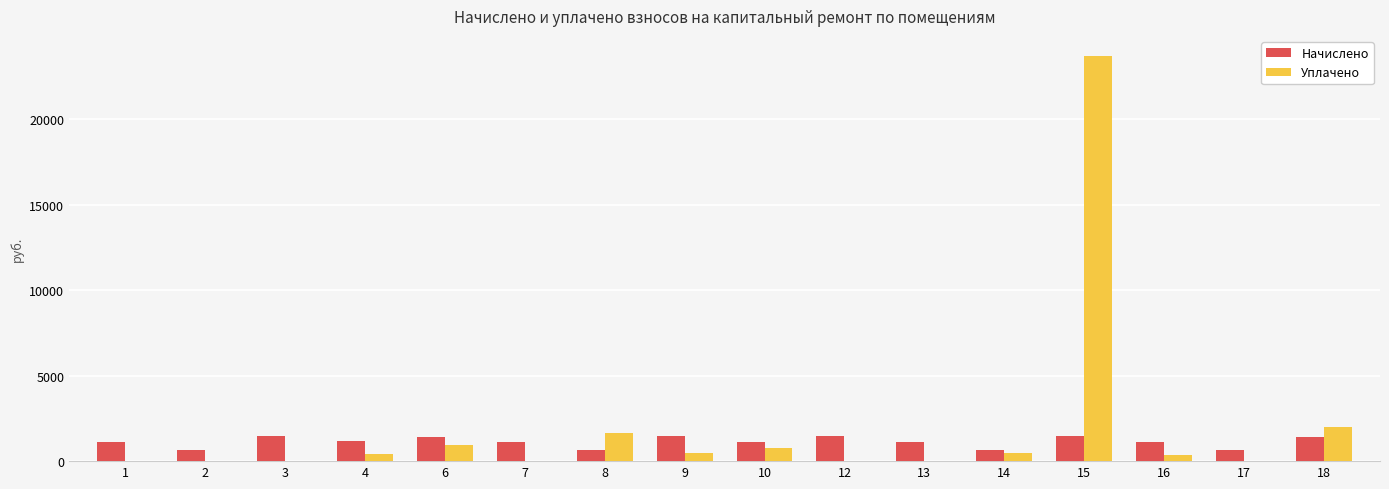

What is the greatest value displayed?

23673.4